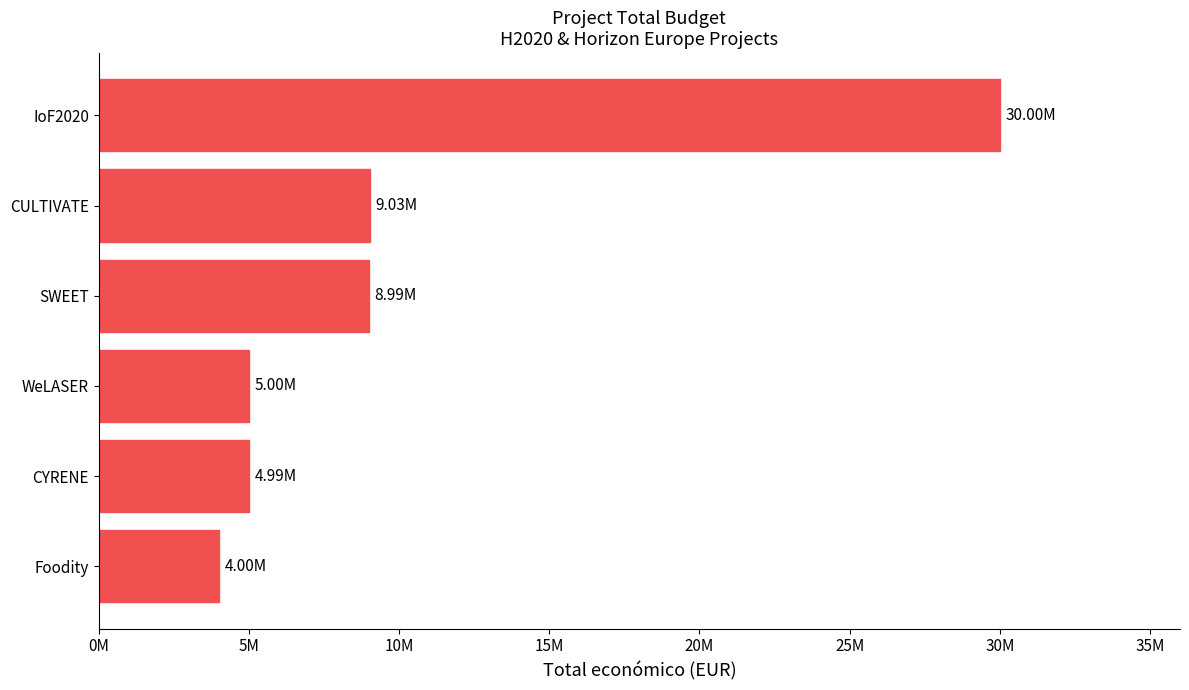

What is the greatest value displayed?

29999528